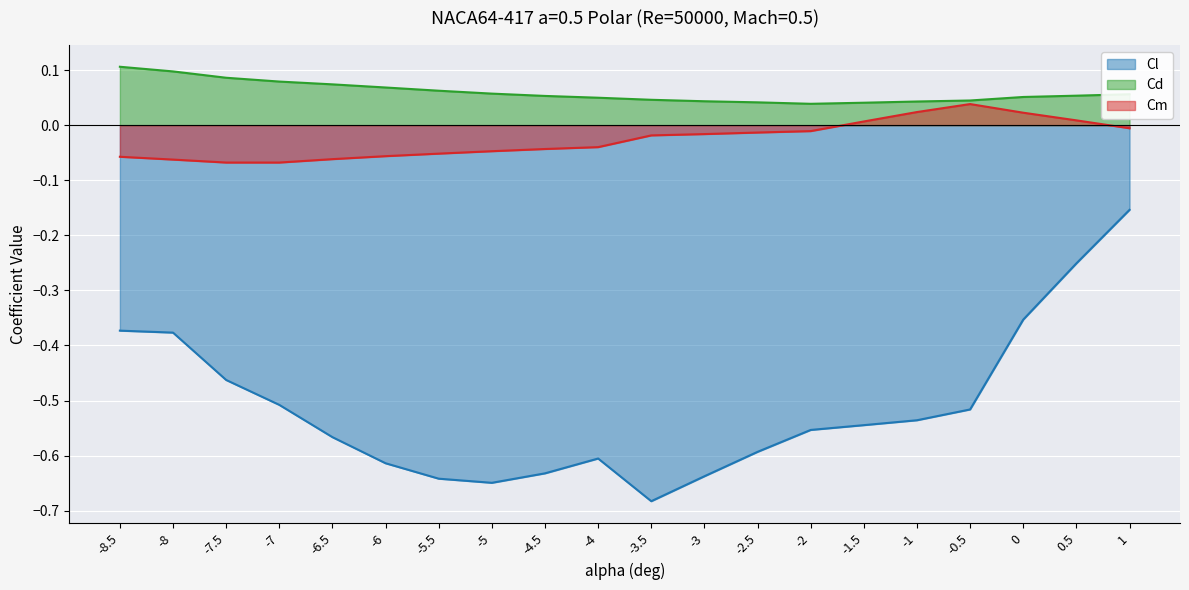

How many lines are shown in the chart?

3